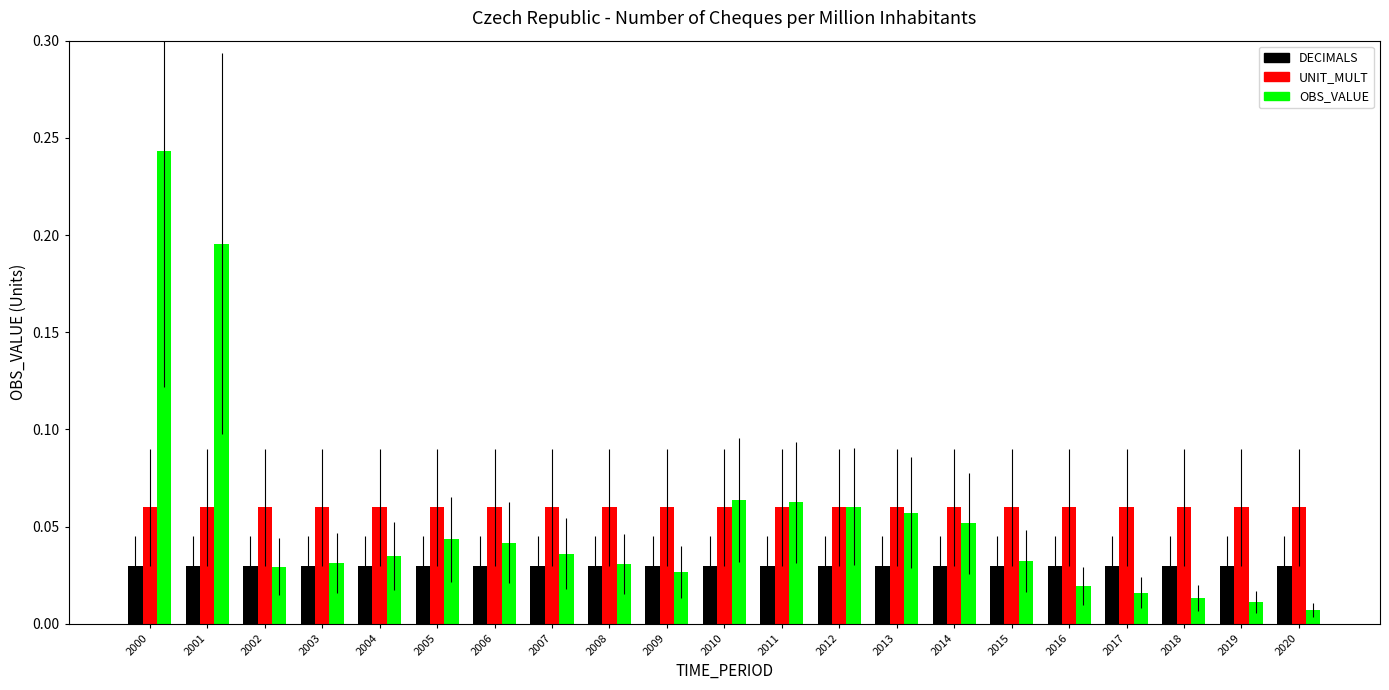

Which series has the widest spread of values?

OBS_VALUE